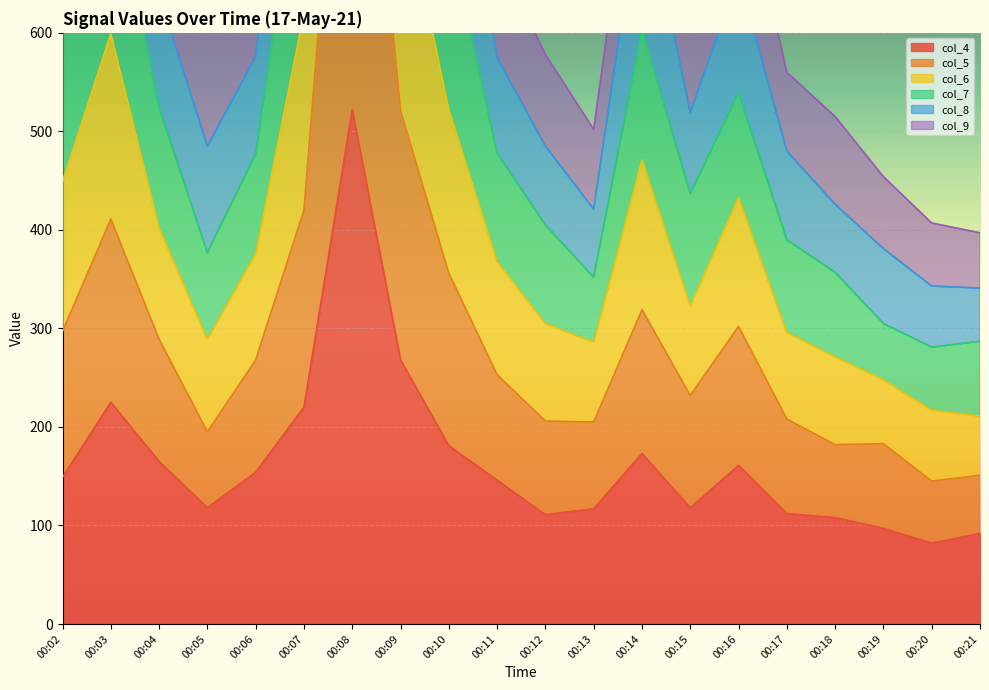

Which has a higher value, 00:09 or 00:18?

00:09